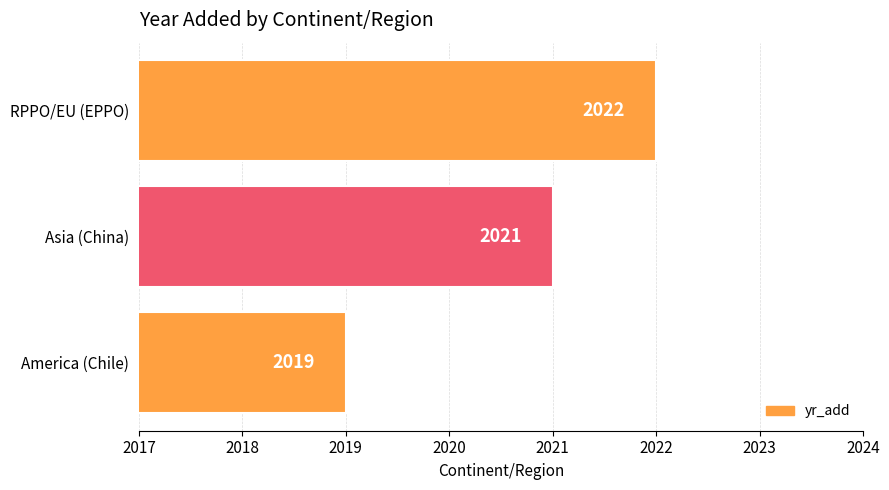

Rank the categories by value from lowest to highest.

America (Chile), Asia (China), RPPO/EU (EPPO)